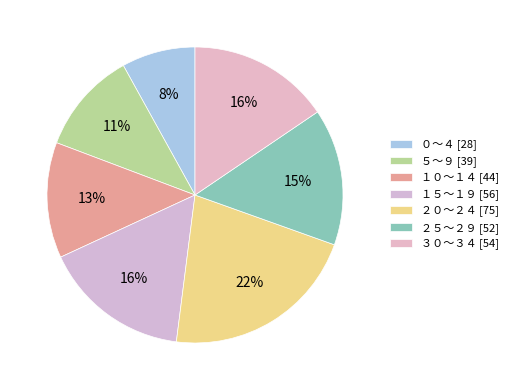

True or false: １０～１４ accounts for 13% of the total.

True